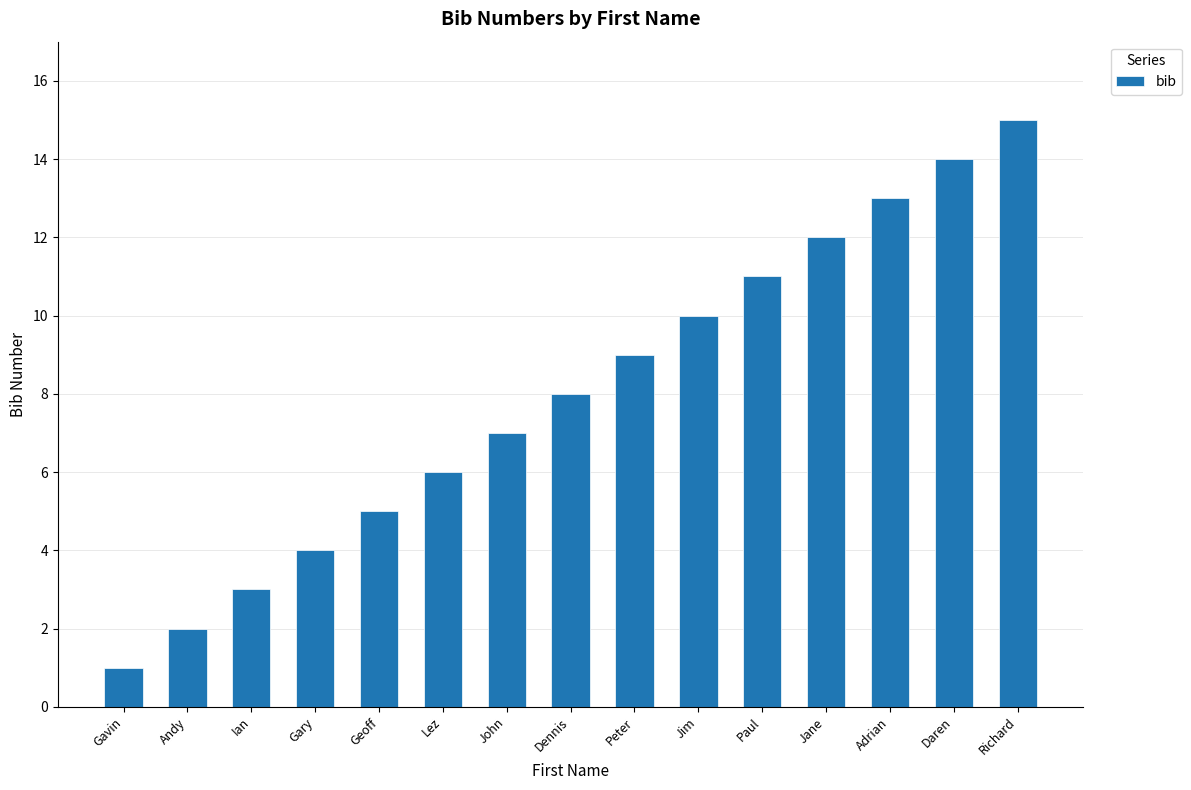

What is the maximum value shown in the chart?

15